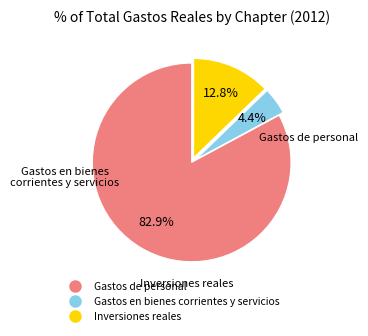

How many segments does this pie chart have?

3